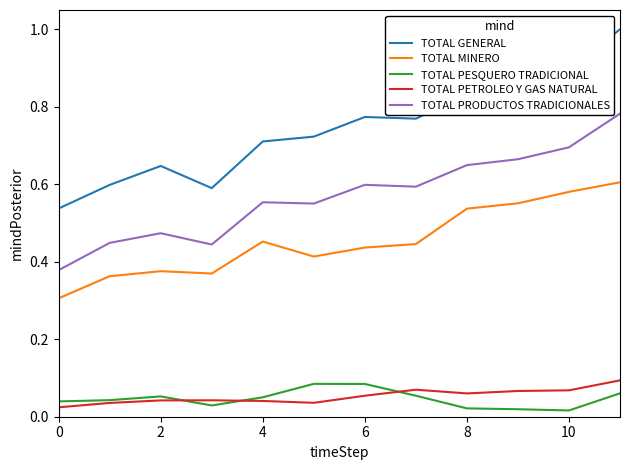

True or false: TOTAL PESQUERO TRADICIONAL and TOTAL PETROLEO Y GAS NATURAL intersect in this chart.

True